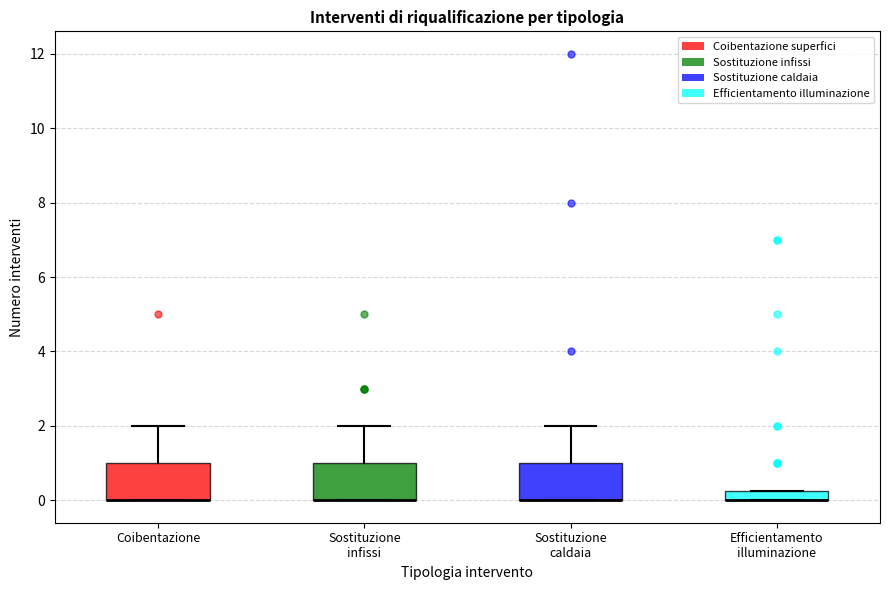

Where does the upper whisker of the box for Coibentazione end on the y-axis? The values are not printed on the chart, so give them approximately, as read against the axis.

2.0